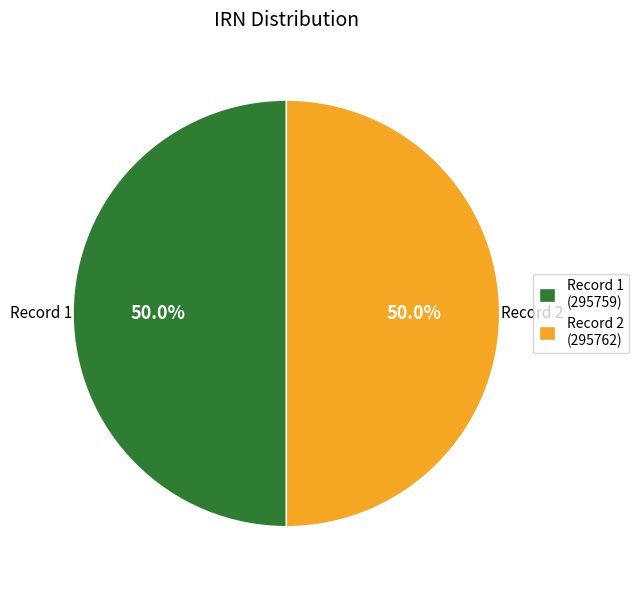

Combined, what portion of the pie is Record 1 (295759) and Record 2 (295762)?

100.0%